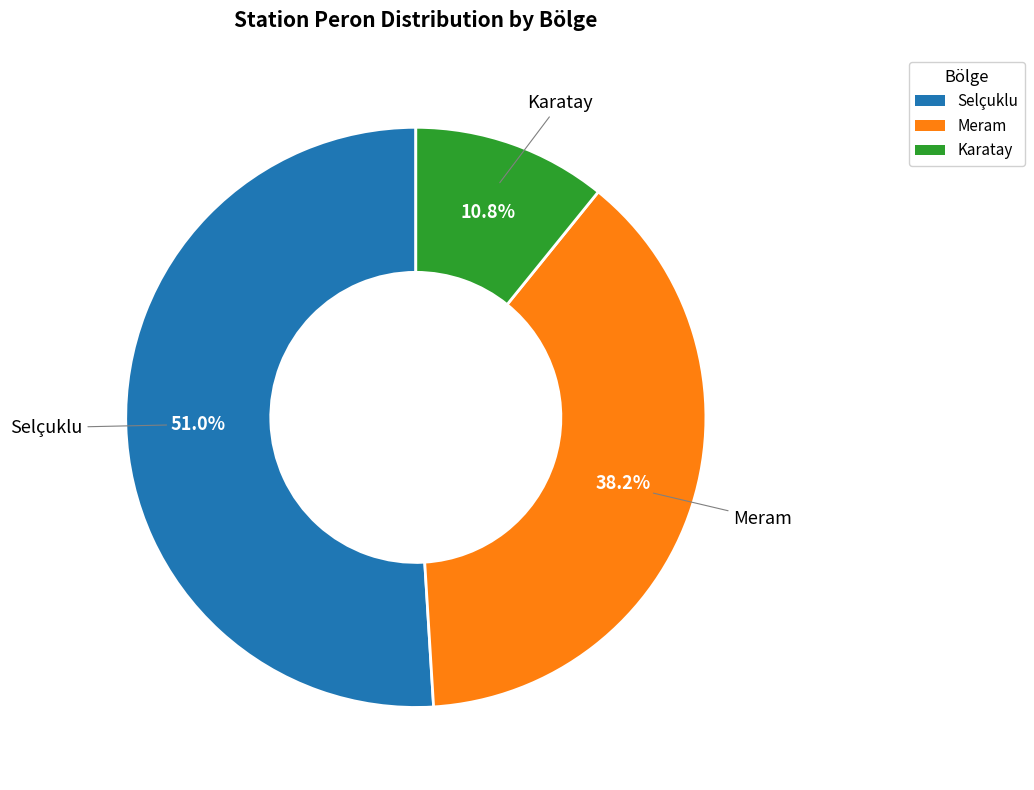

Which slice is the largest?

Selçuklu